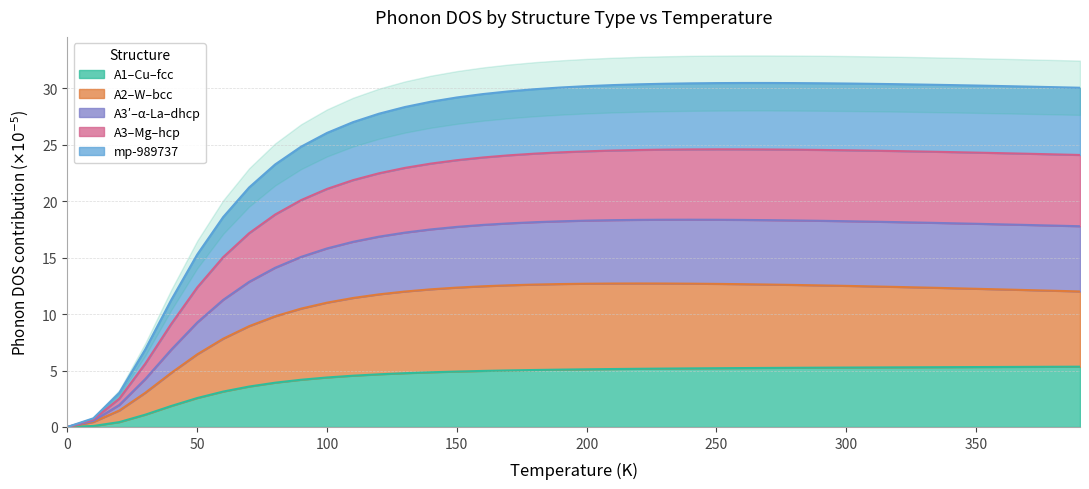

True or false: A3p--alpha-La--dhcp and mp-989737 intersect in this chart.

False